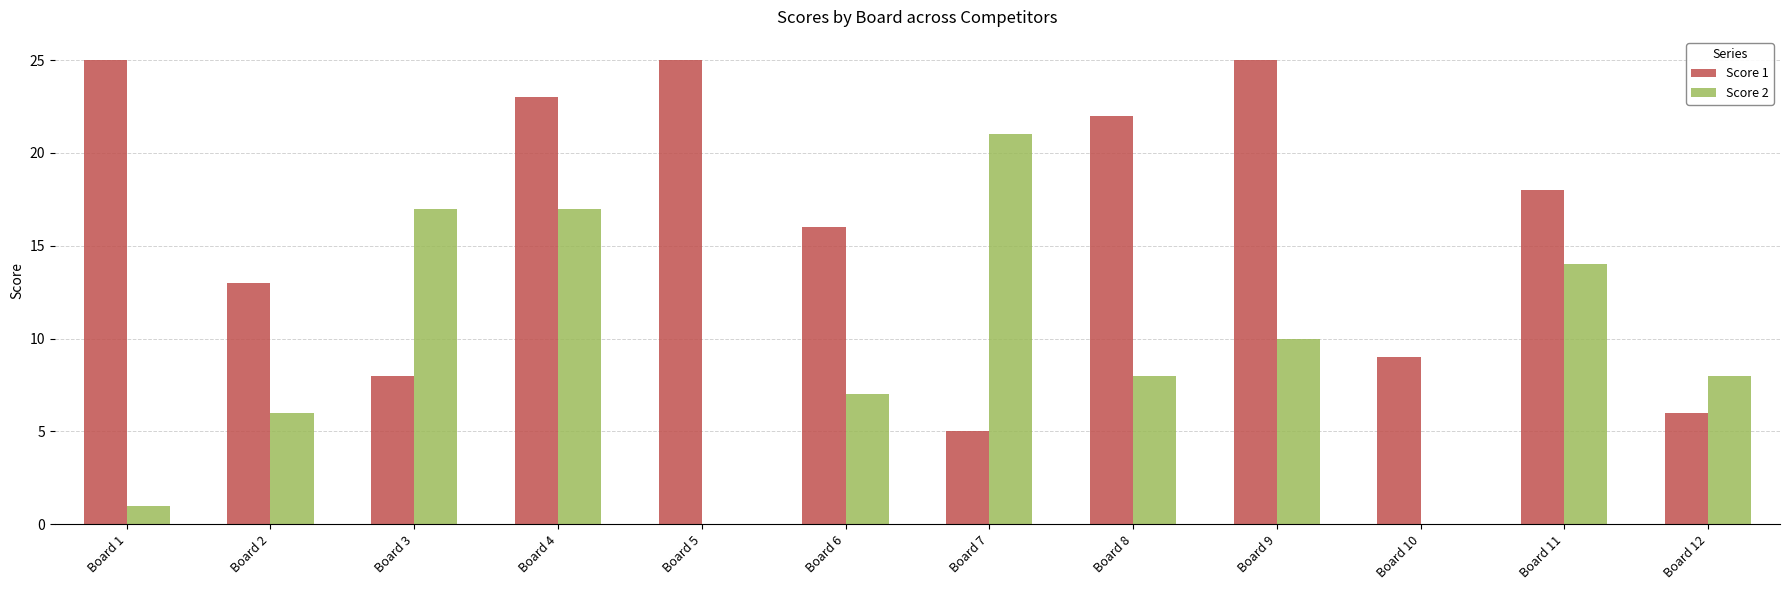

The Score 1 series shows 13 at Board 2. True or false?

True